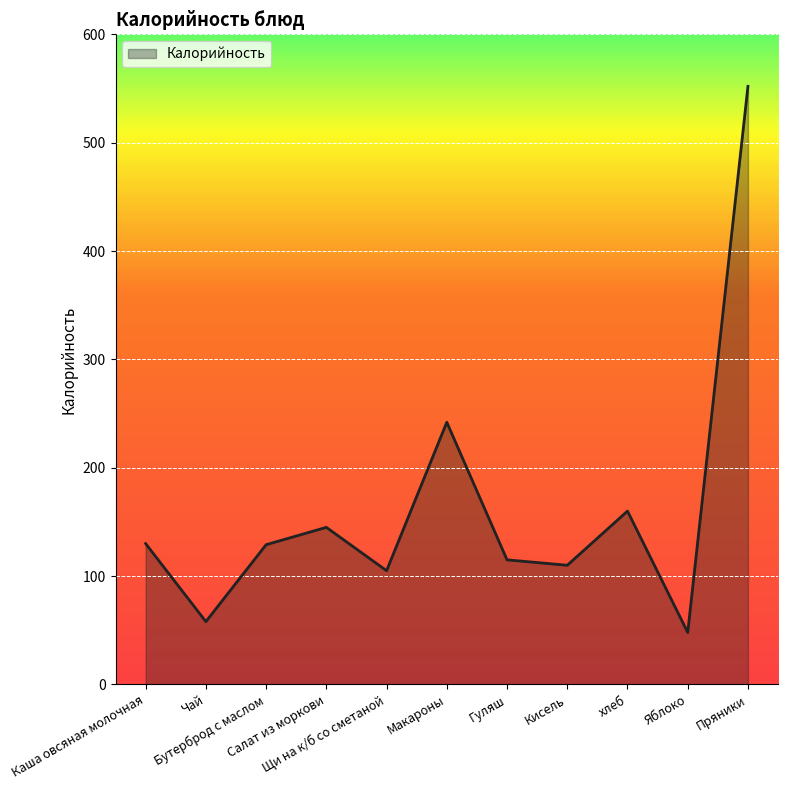

What is the difference between the maximum and minimum values?

504